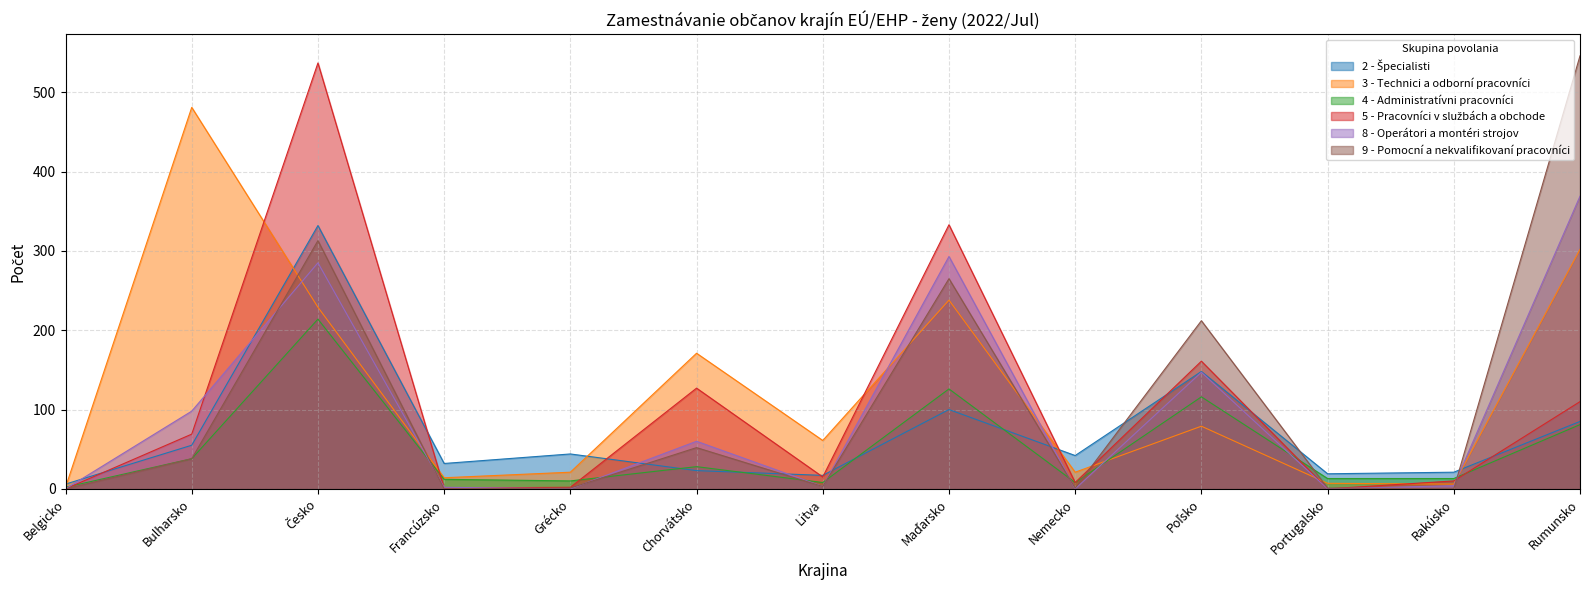

What is the label of the 2nd point from the right?

Rakúsko